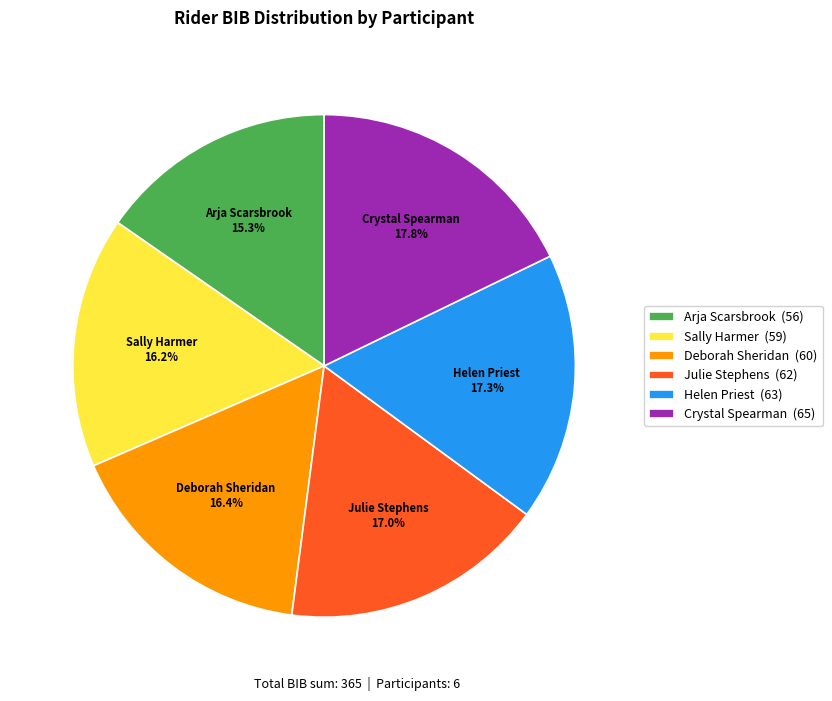

Count the number of slices in the pie.

6